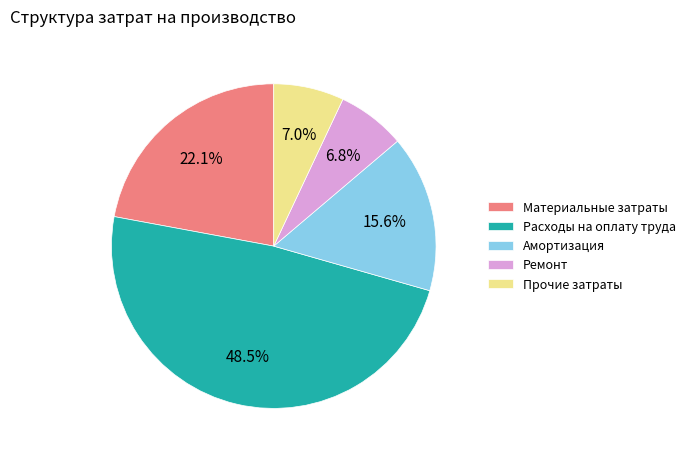

Is there any slice that represents more than half of the pie?

No